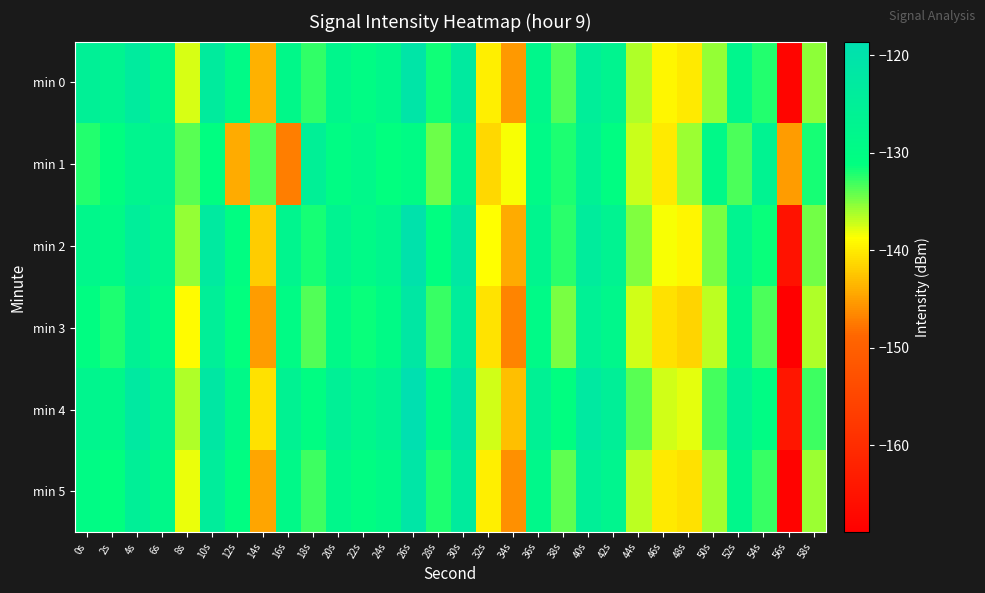

Rank the series by their maximum value, from lowest to highest.

min 1, min 3, min 5, min 0, min 2, min 4